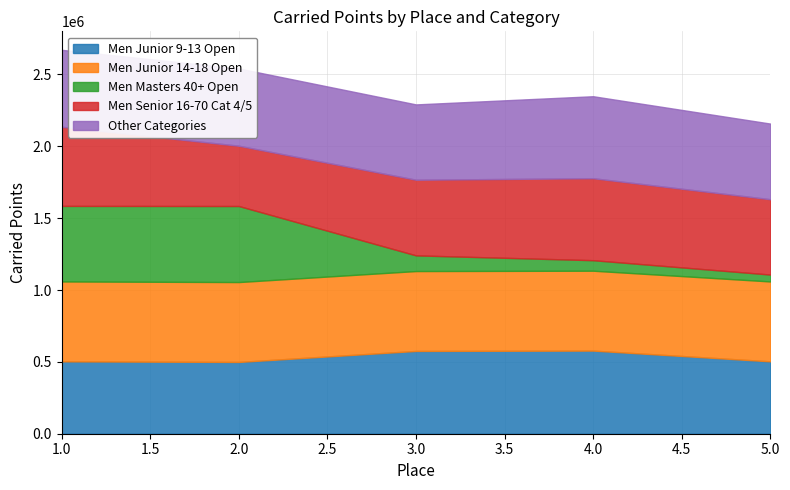

True or false: Men Junior 14-18 Open and Men Masters 40+ Open cross at least once.

False